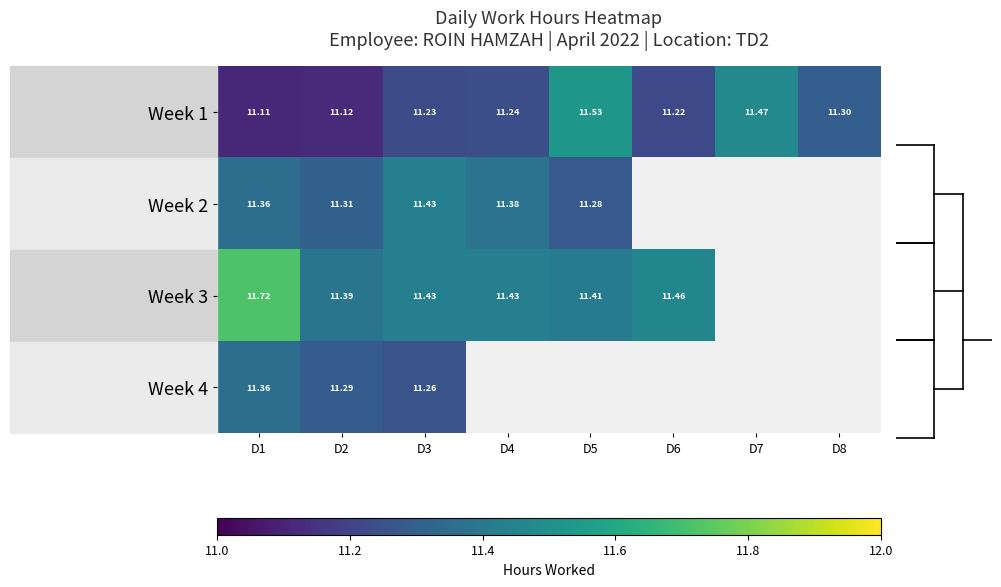

Is the value of Week 3 at D6 greater than the value of Week 1 at D6?

Yes